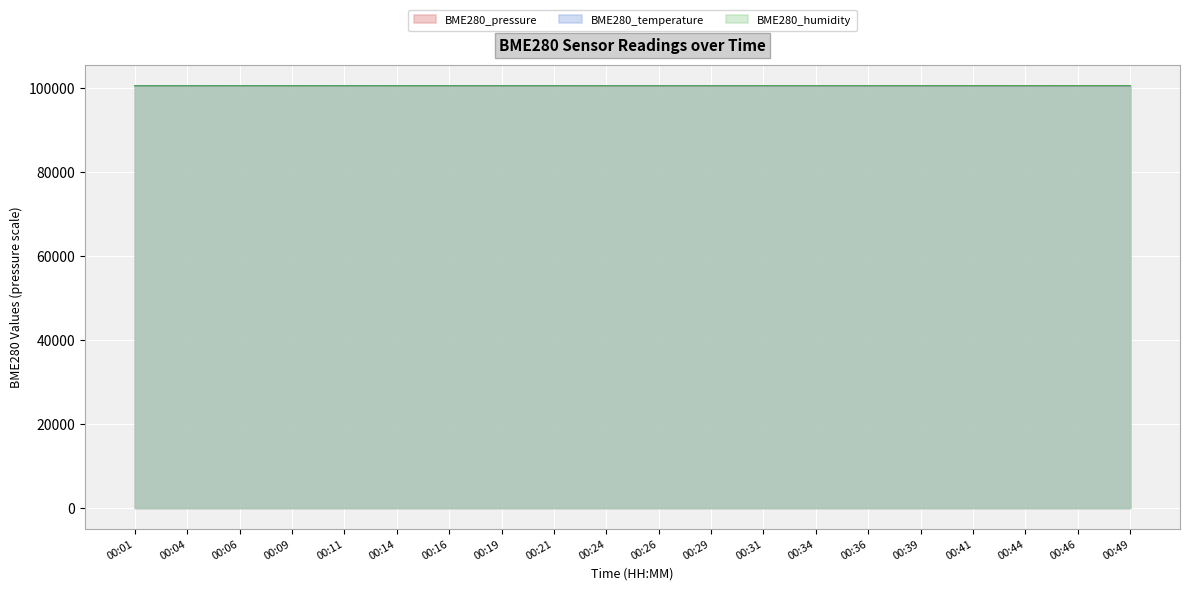

What is the value of the BME280_pressure point at the 1st from the left?

100600.0